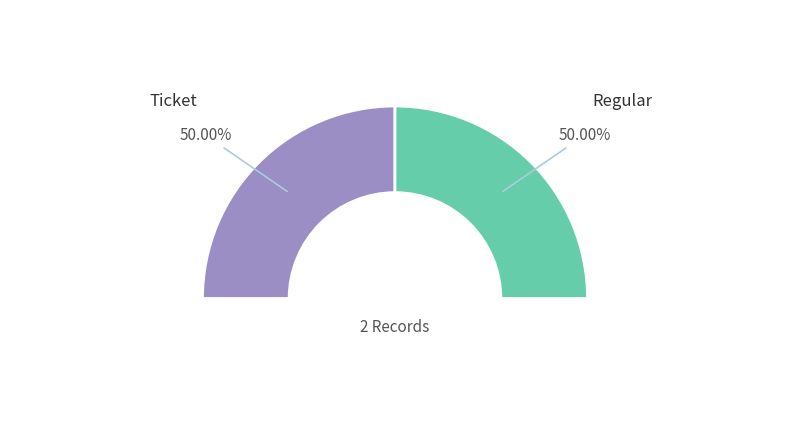

Does Regular account for over 50% of the chart?

Yes